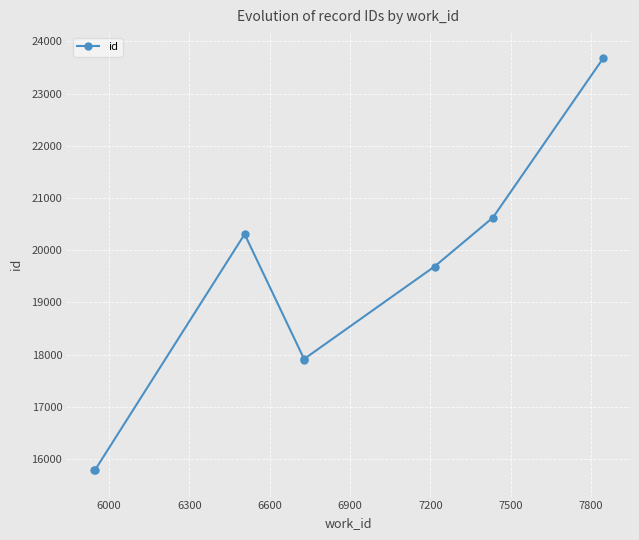

Between 6600 and 7800, which is larger?

7800